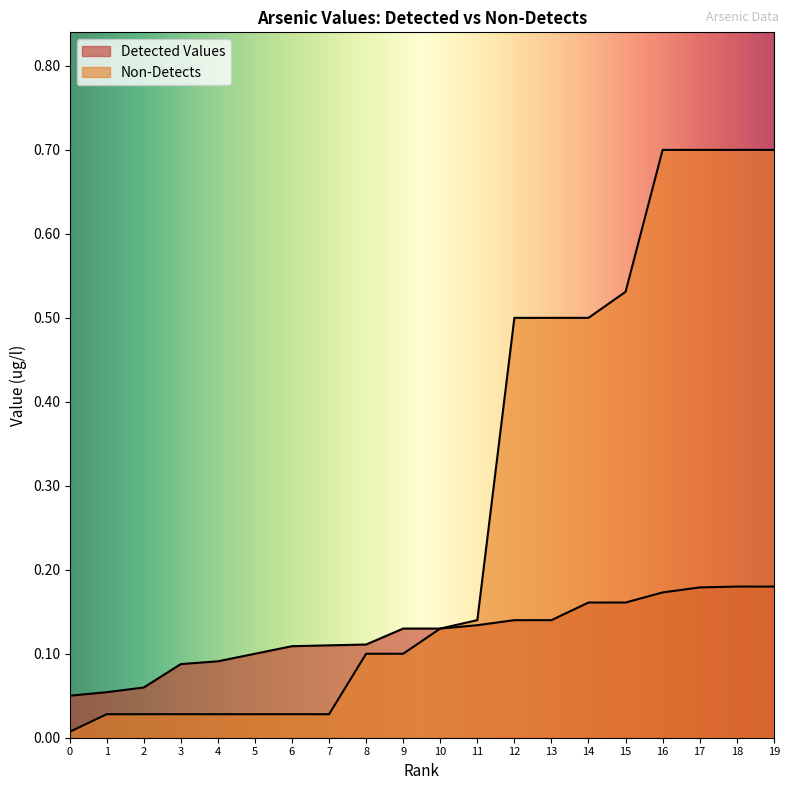

List the labels in order of Detected Values value, smallest first.

0, 1, 2, 3, 4, 5, 6, 7, 8, 9, 10, 11, 12, 13, 14, 15, 16, 17, 18, 19